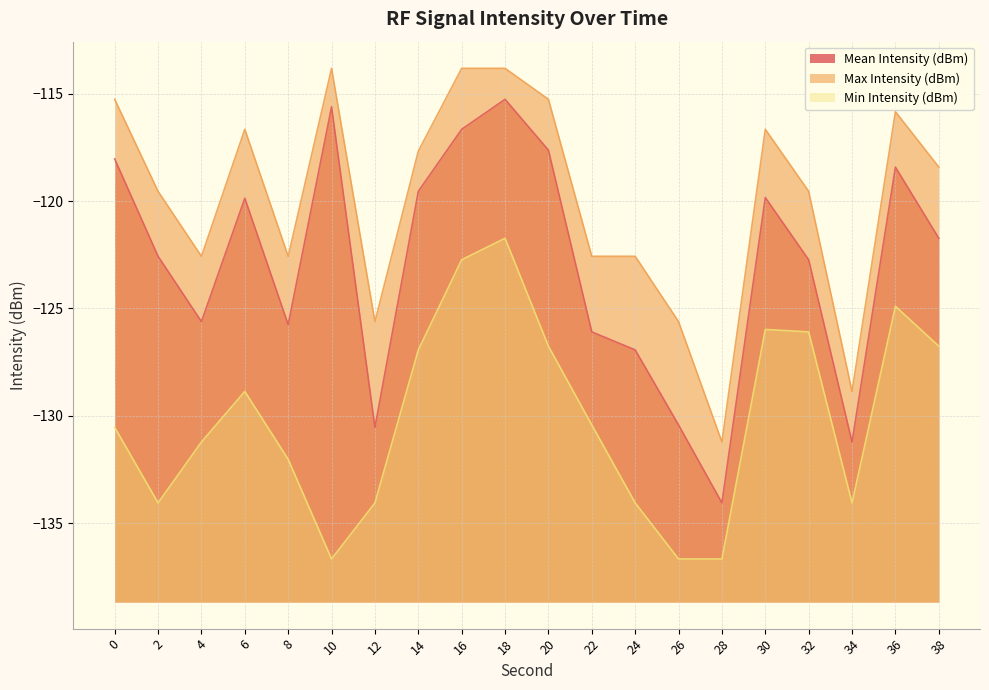

What is the total value across all series at 0?

-363.8